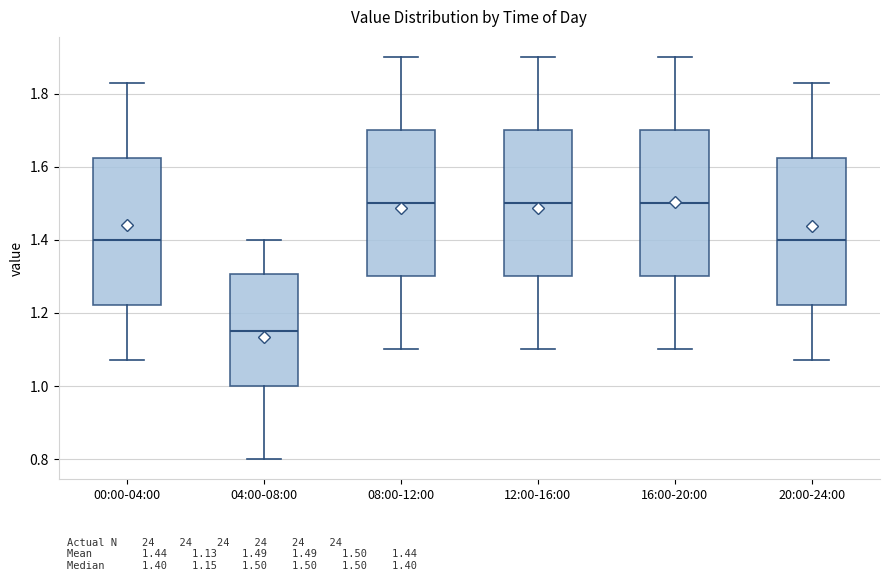

Reading left to right, read every box against the y-axis: the position of its median line, the range the box covers, and the ends of its whiskers. The values are not printed on the chart, so give them approximately, as read against the axis.

00:00-04:00: median 1.40, box 1.22 to 1.62, whiskers 1.08 to 1.84
04:00-08:00: median 1.16, box 1.00 to 1.30, whiskers 0.80 to 1.40
08:00-12:00: median 1.50, box 1.30 to 1.70, whiskers 1.10 to 1.90
12:00-16:00: median 1.50, box 1.30 to 1.70, whiskers 1.10 to 1.90
16:00-20:00: median 1.50, box 1.30 to 1.70, whiskers 1.10 to 1.90
20:00-24:00: median 1.40, box 1.22 to 1.62, whiskers 1.08 to 1.84